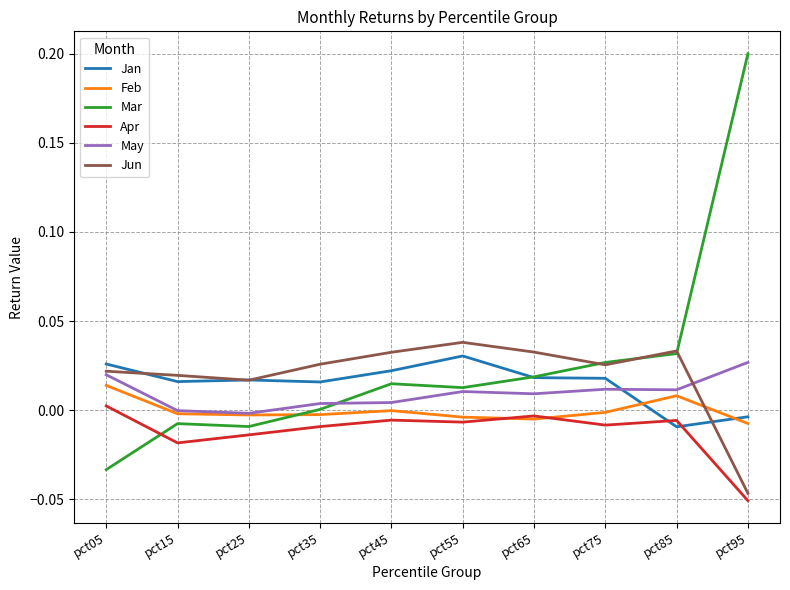

Is it true that Apr equals -0.0 at pct65?

True